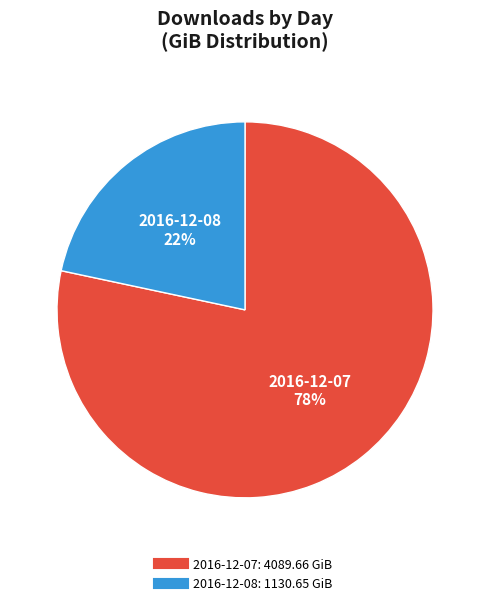

How many segments does this pie chart have?

2